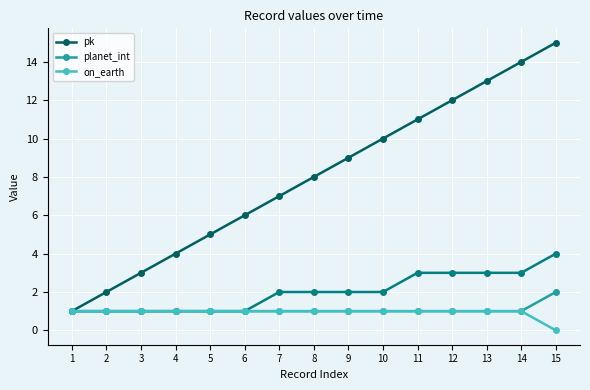

How many distinct data groups are displayed?

3